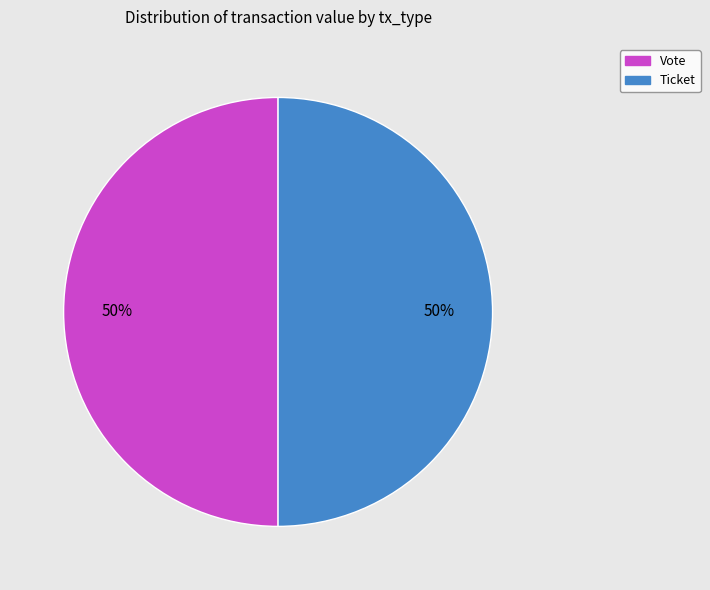

How many segments does this pie chart have?

2